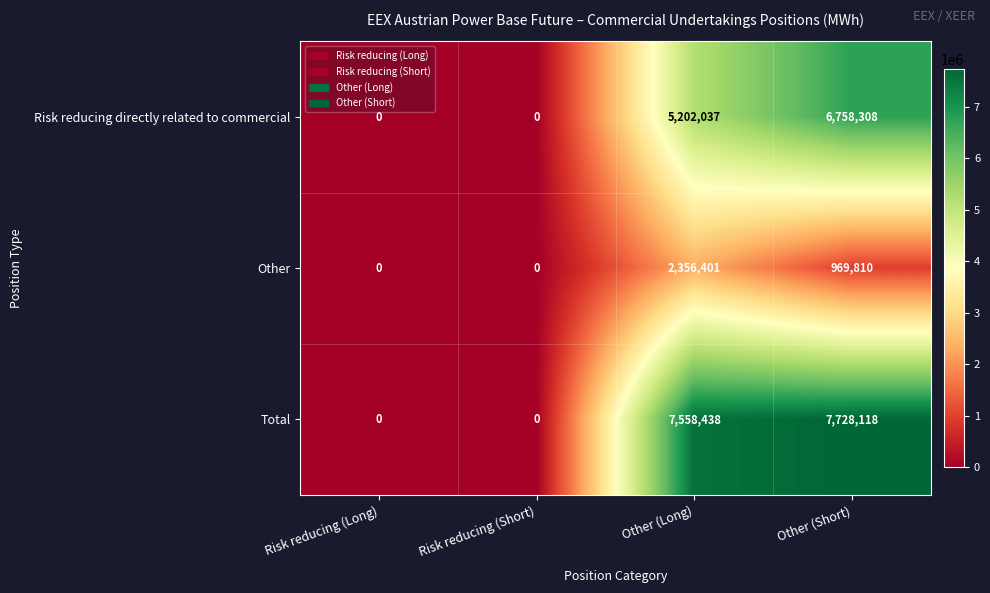

List the series in order of their overall mean, lowest first.

Other, Risk reducing directly related to commercial, Total